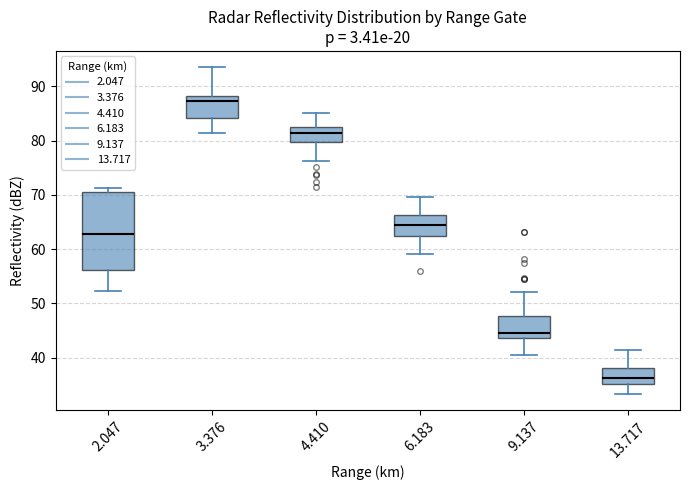

Where does the lower whisker of the box at x = 9.137 end on the y-axis? The values are not printed on the chart, so give them approximately, as read against the axis.

40